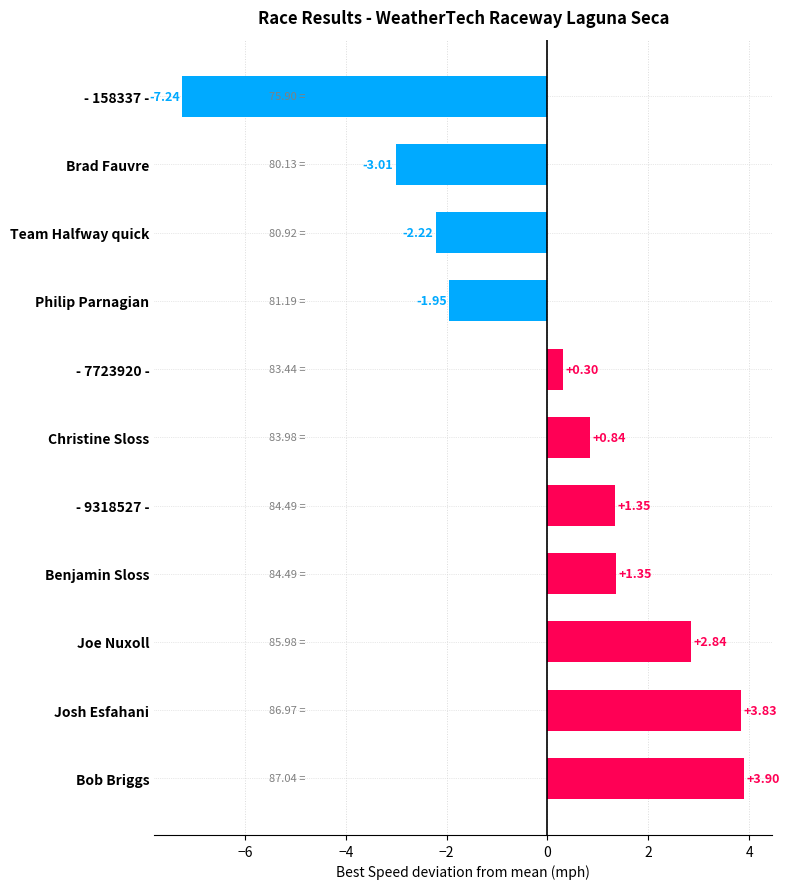

What is the difference between the second highest and second lowest values?

6.8